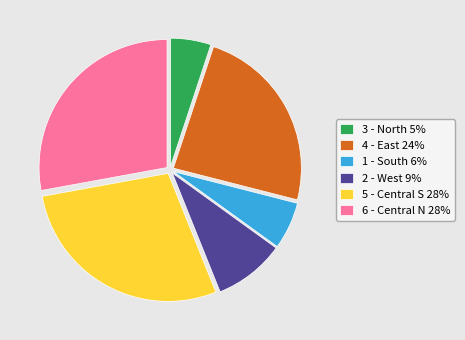

Do 2 - West 9% and 4 - East 24% together represent more than half of the pie?

No